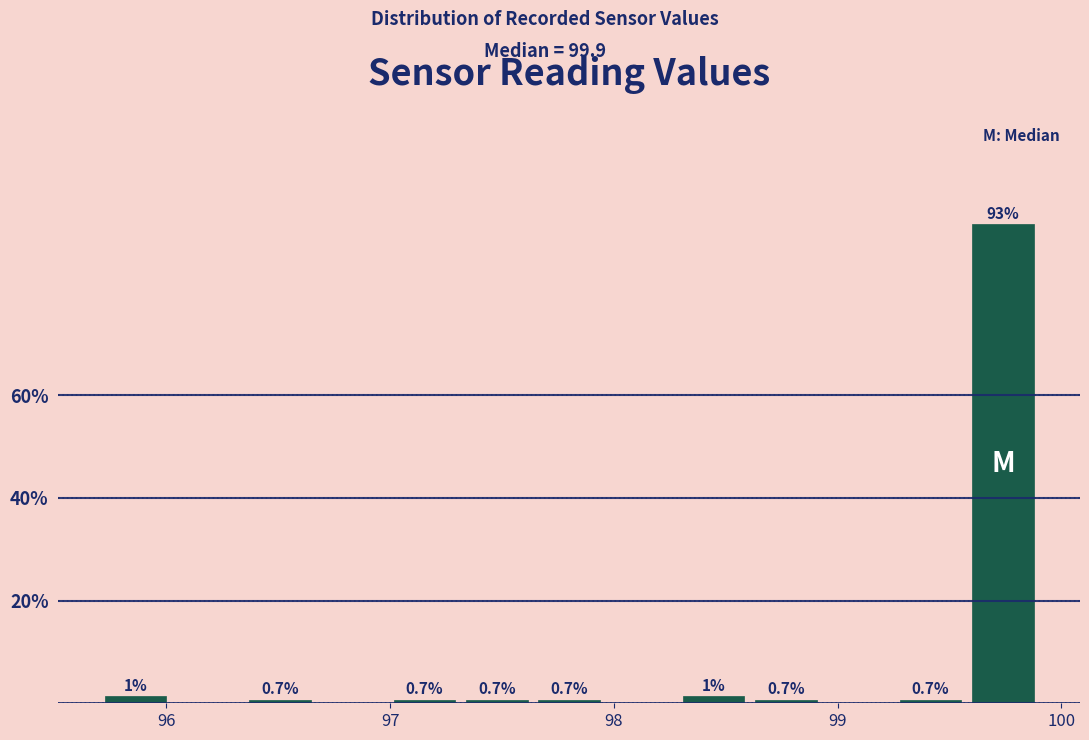

Read against the x-axis, roughly where is the centre of the tallest bar?

99.7